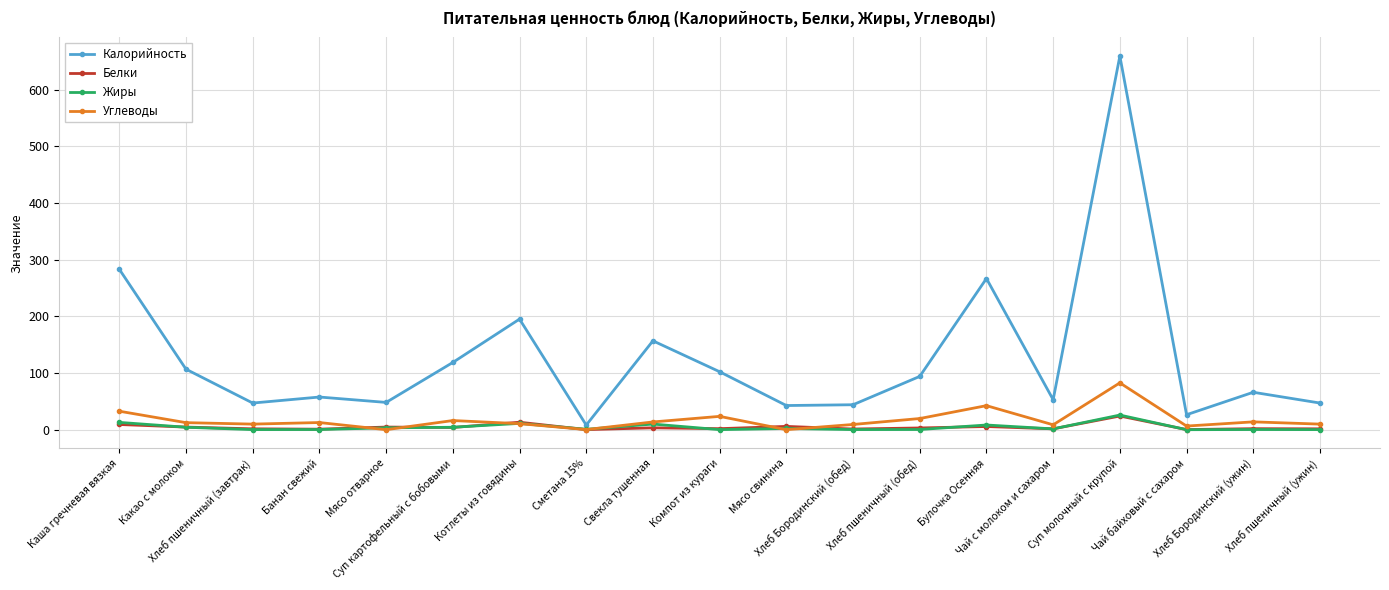

Which series has the largest range (max minus min)?

Калорийность